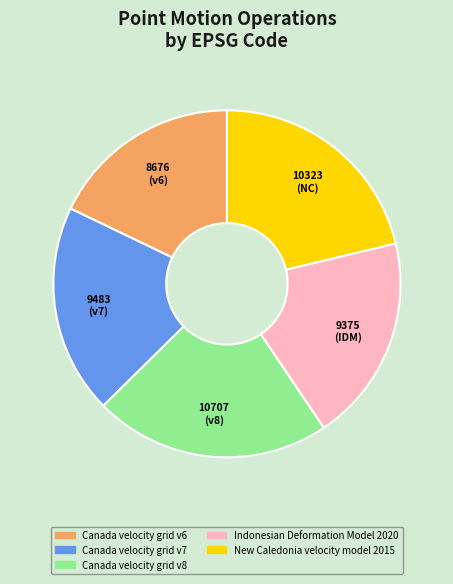

The Canada velocity grid v7 slice represents 20% of the pie. True or false?

True